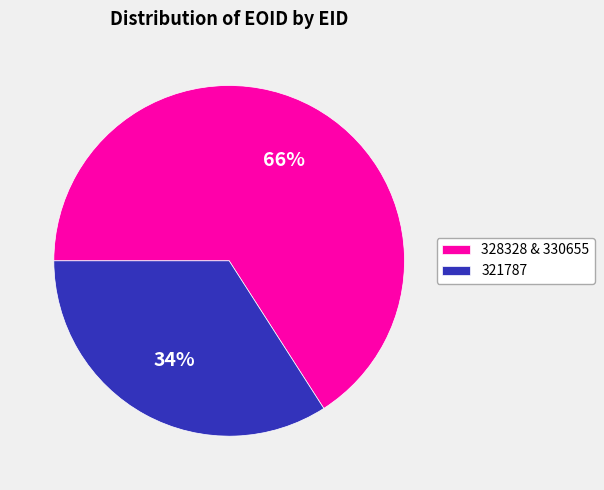

What is the largest slice in the pie chart?

328328 & 330655